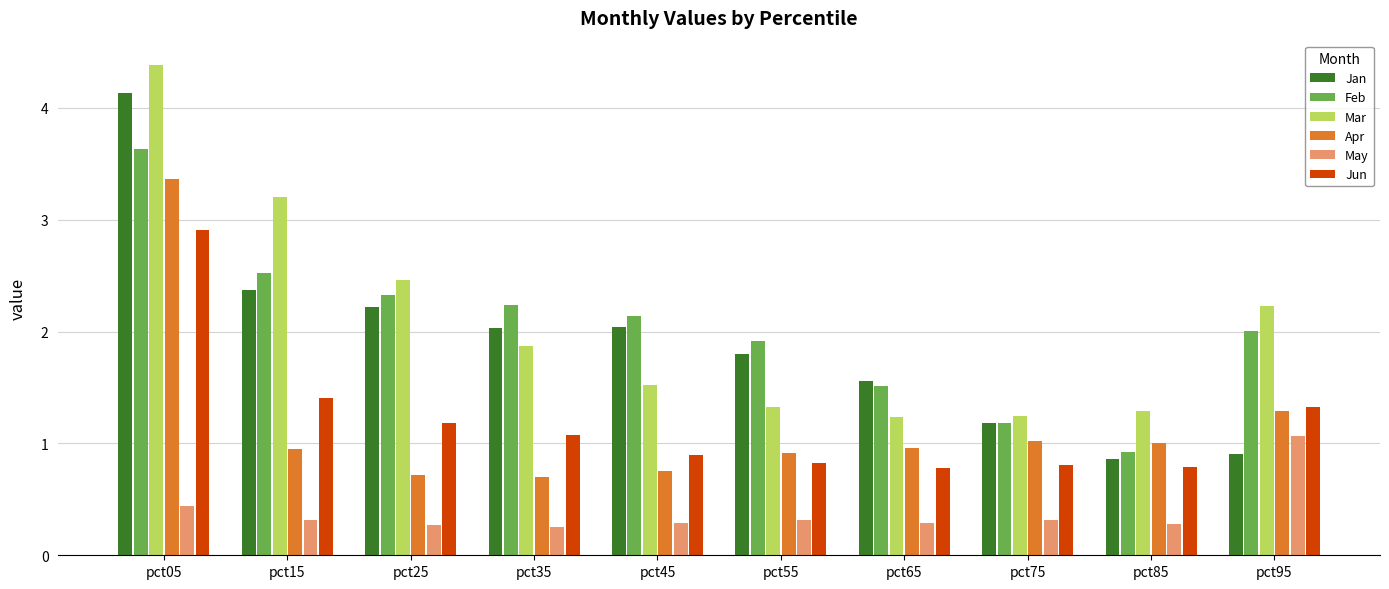

What is the difference between the maximum and second lowest values in the Apr series?

2.6